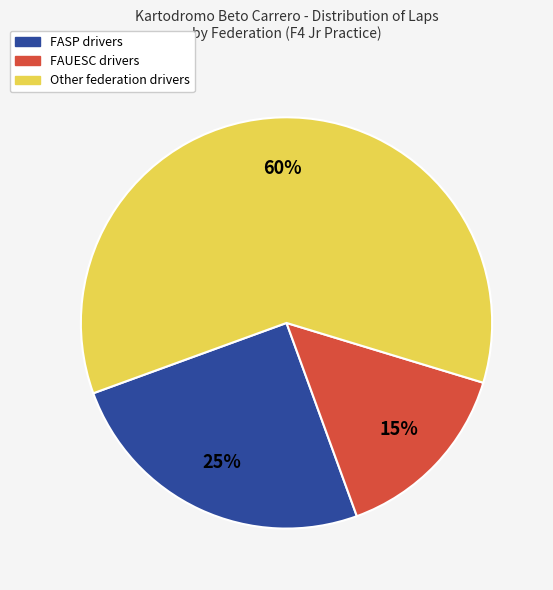

Which slice is the largest?

Other